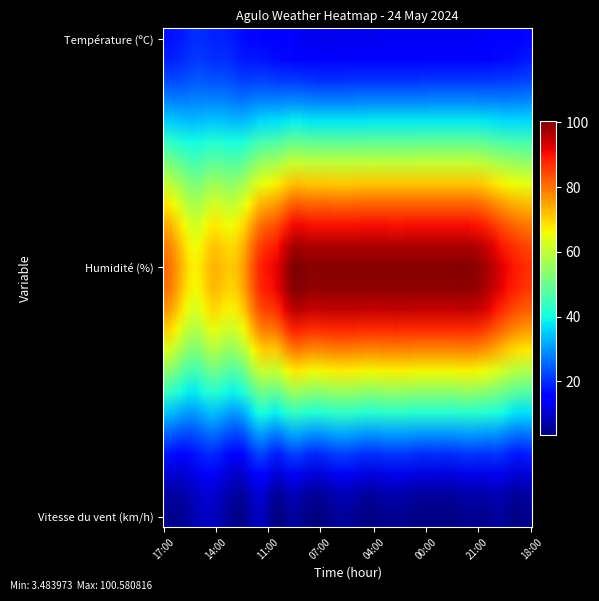

Reading left to right, transcribe all the data shown in this chart.

Température (ºC): 17:00=17.1	16:00=18.0	15:00=20.0	14:00=19.0	13:00=18.6	12:00=16.5	11:00=16.0	10:00=14.9	09:00=14.1	08:00=13.3	07:00=12.9	06:00=13.0	05:00=13.2	04:00=13.3	03:00=13.4	02:00=13.4	01:00=13.4	00:00=13.7	23:00=13.6	22:00=13.7	21:00=13.9	20:00=14.6	19:00=15.4	18:00=16.3
Humidité (%): 17:00=81.0	16:00=74.0	15:00=67.0	14:00=73.0	13:00=71.0	12:00=76.0	11:00=88.0	10:00=92.0	09:00=100.0	08:00=100.0	07:00=100.0	06:00=100.0	05:00=100.0	04:00=100.0	03:00=100.0	02:00=100.0	01:00=100.0	00:00=100.0	23:00=100.0	22:00=100.0	21:00=98.0	20:00=93.0	19:00=89.0	18:00=87.0
Vitesse du vent (km/h): 17:00=5.0	16:00=5.0	15:00=8.0	14:00=9.0	13:00=6.0	12:00=5.0	11:00=9.0	10:00=4.0	09:00=6.0	08:00=4.0	07:00=4.0	06:00=6.0	05:00=5.0	04:00=4.0	03:00=5.0	02:00=5.0	01:00=4.0	00:00=4.0	23:00=4.0	22:00=5.0	21:00=5.0	20:00=6.0	19:00=4.0	18:00=5.0